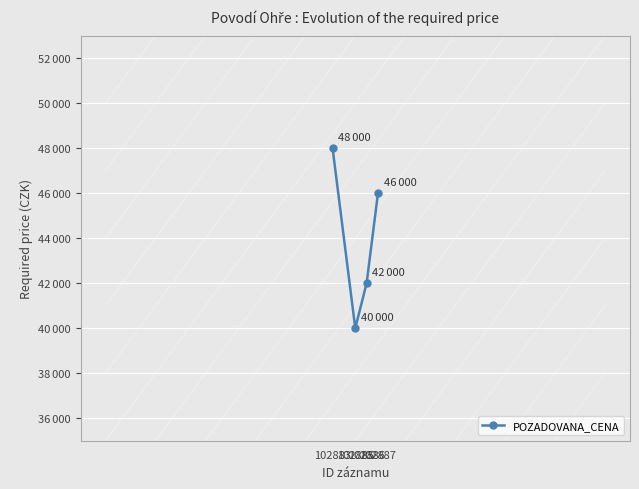

Is this an area chart (filled region under the line)?

No